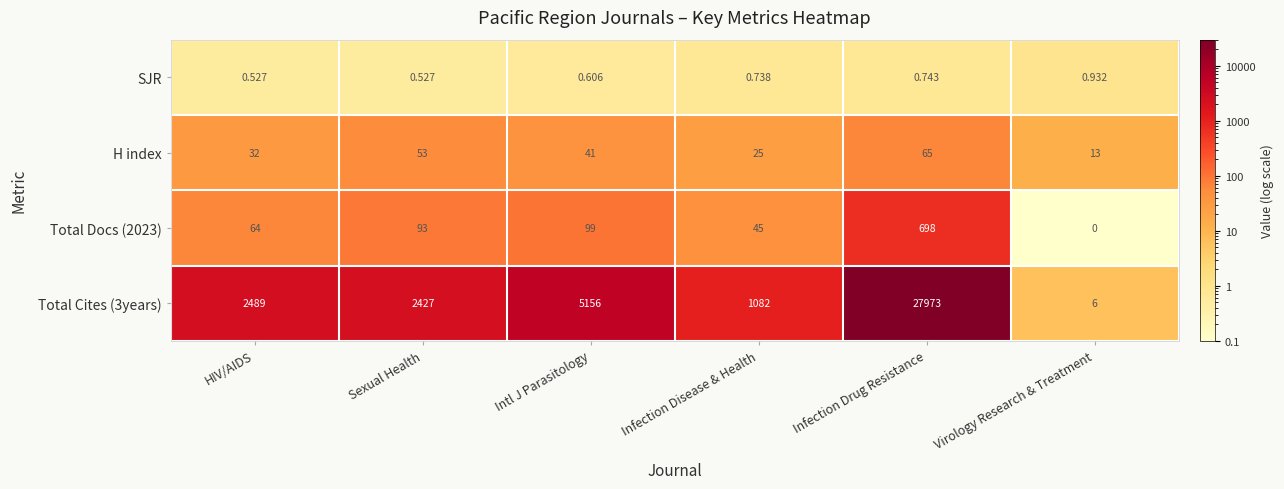

What is the difference between the highest and lowest values at HIV/AIDS?

2488.5